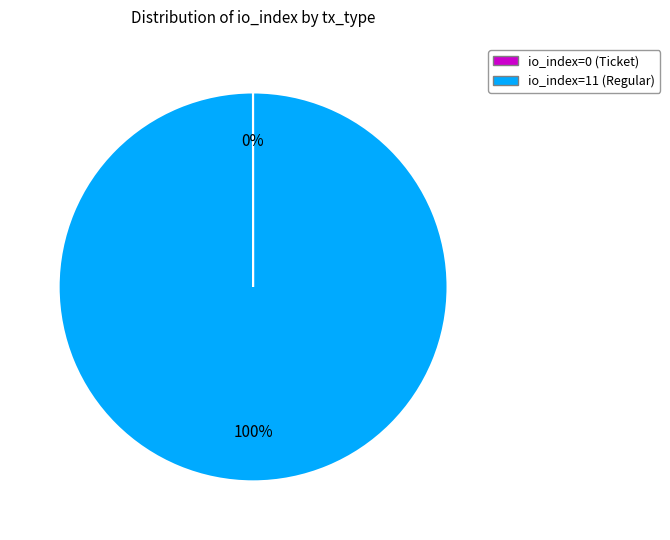

Which category has the biggest portion of the pie?

io_index=11 (Regular)